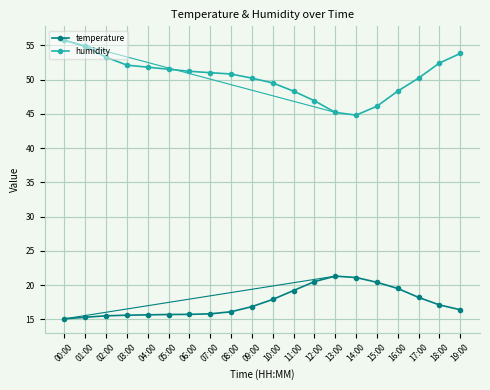

How many lines are shown in the chart?

2